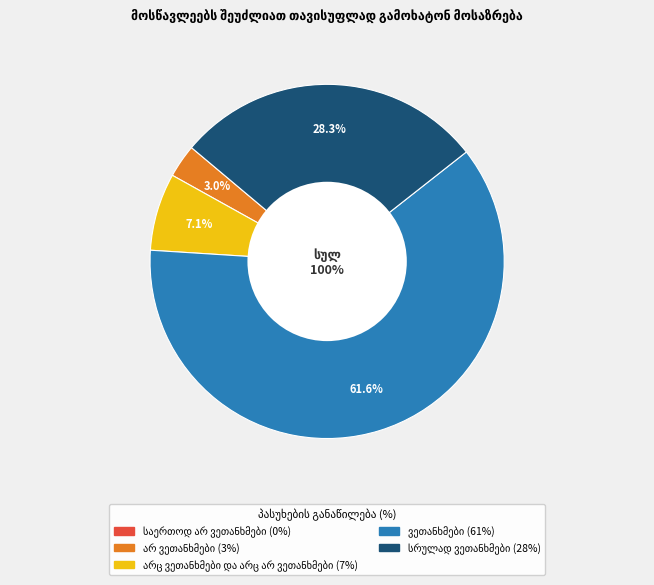

To the nearest percent, what portion does არ ვეთანხმები represent?

3%